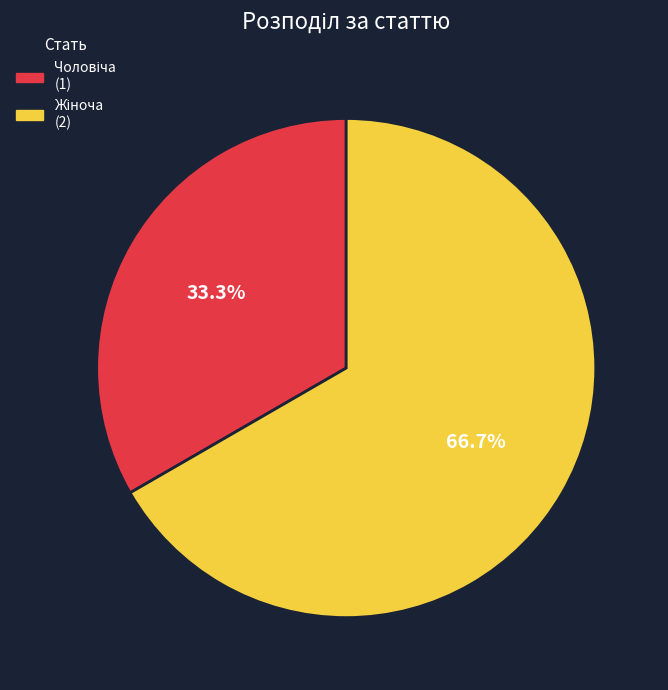

Is there any slice that represents more than half of the pie?

Yes